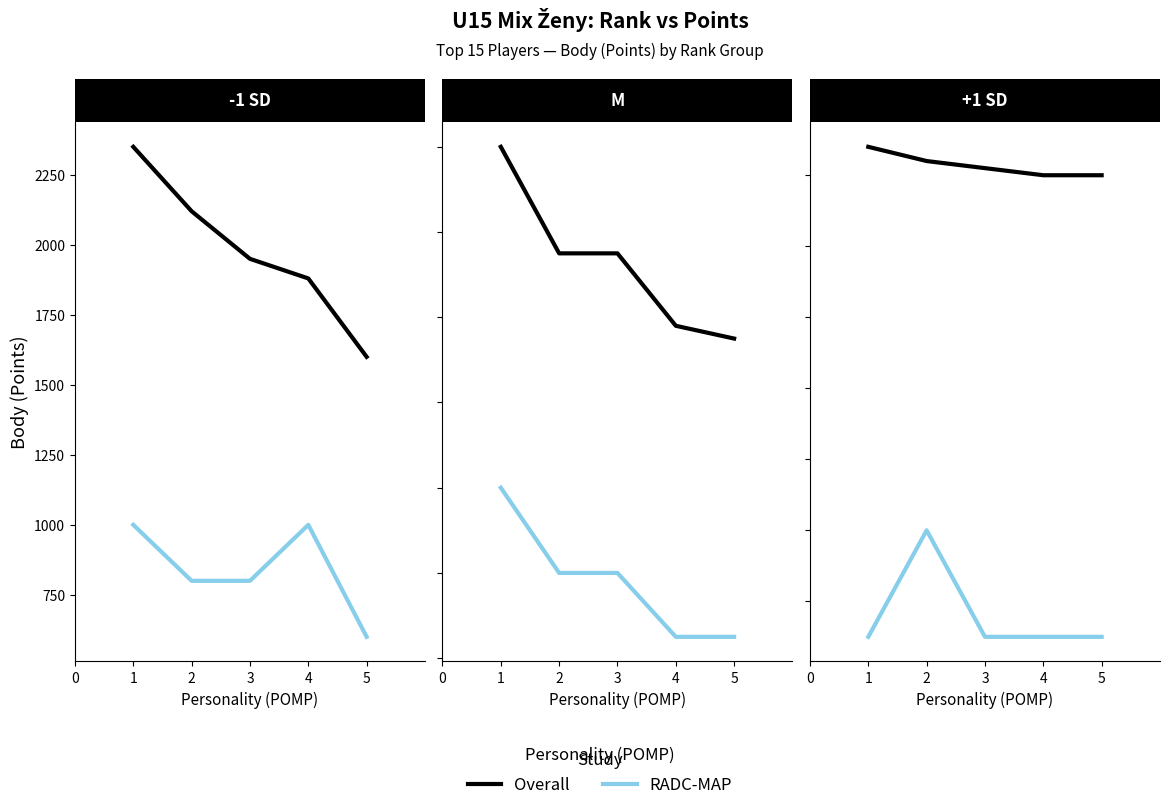

How many data points does each series have?

5